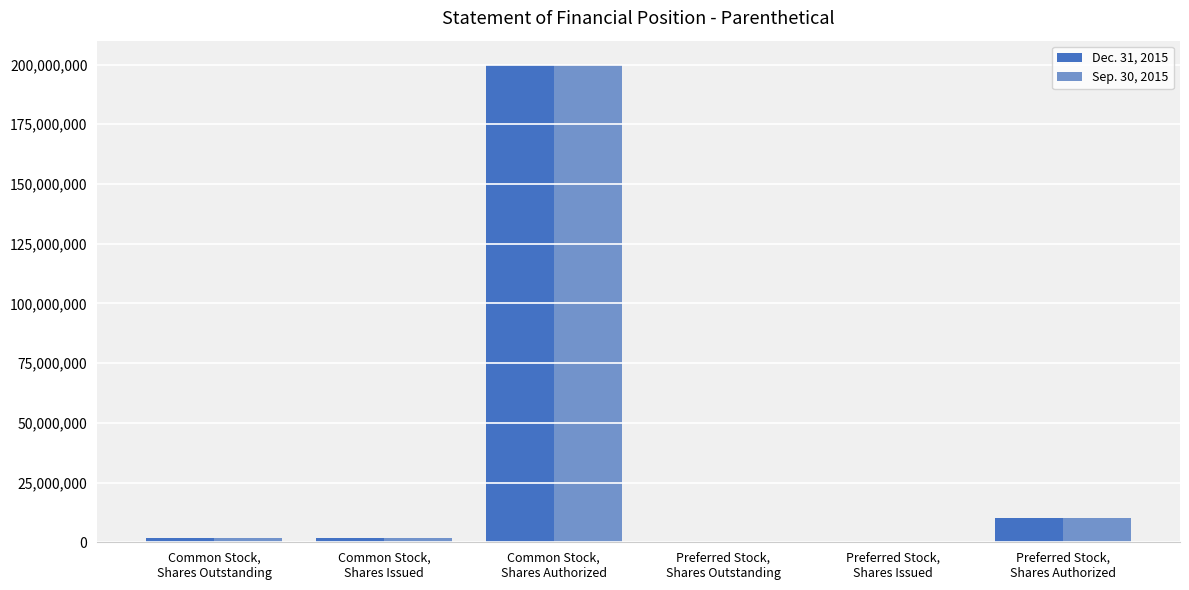

How many data points does each series have?

6